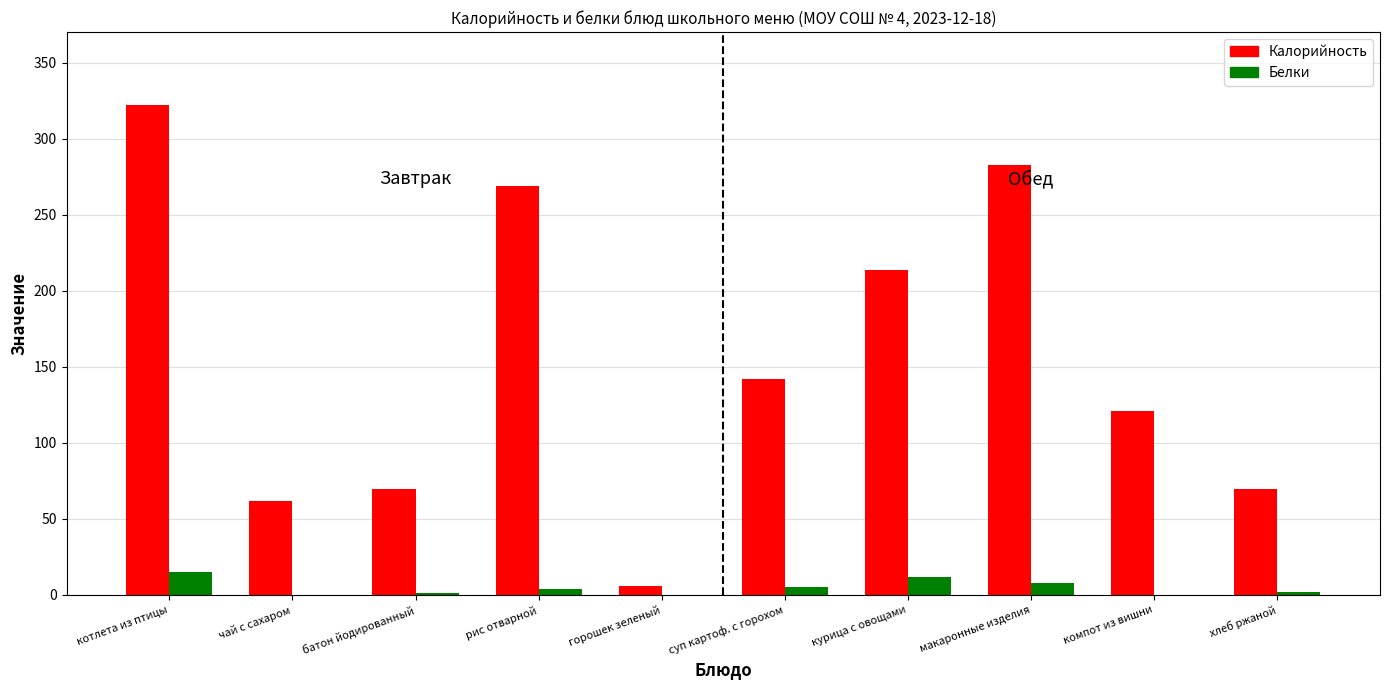

Where is Калорийность nearest to the value 164?

суп картоф. с горохом